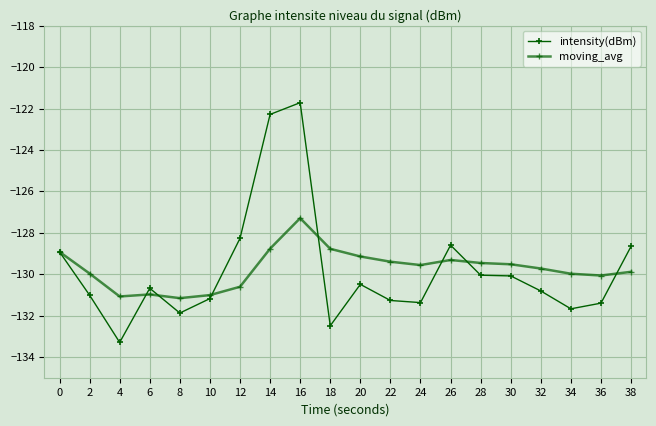

How many categories are shown in the chart?

20